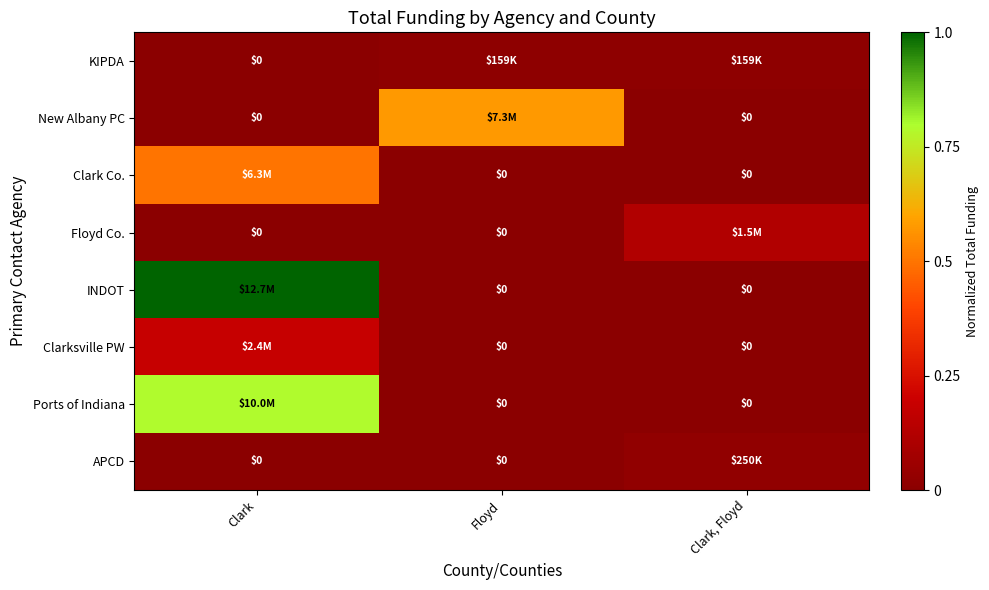

Which series has the largest range (max minus min)?

INDOT